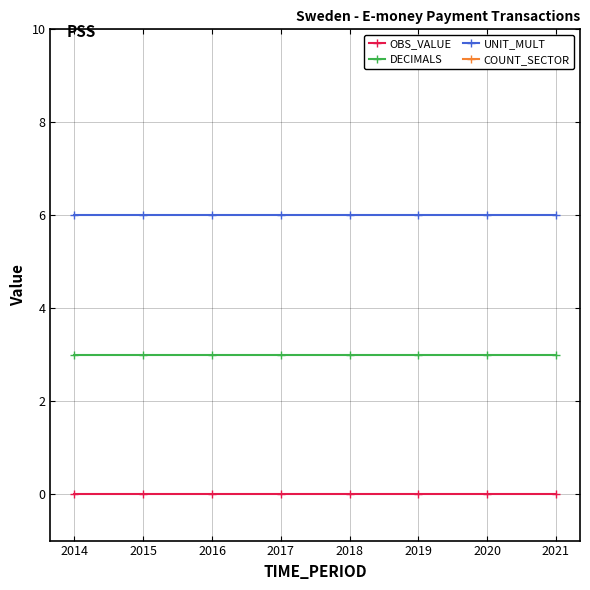

At which label is OBS_VALUE closest to 0?

2014